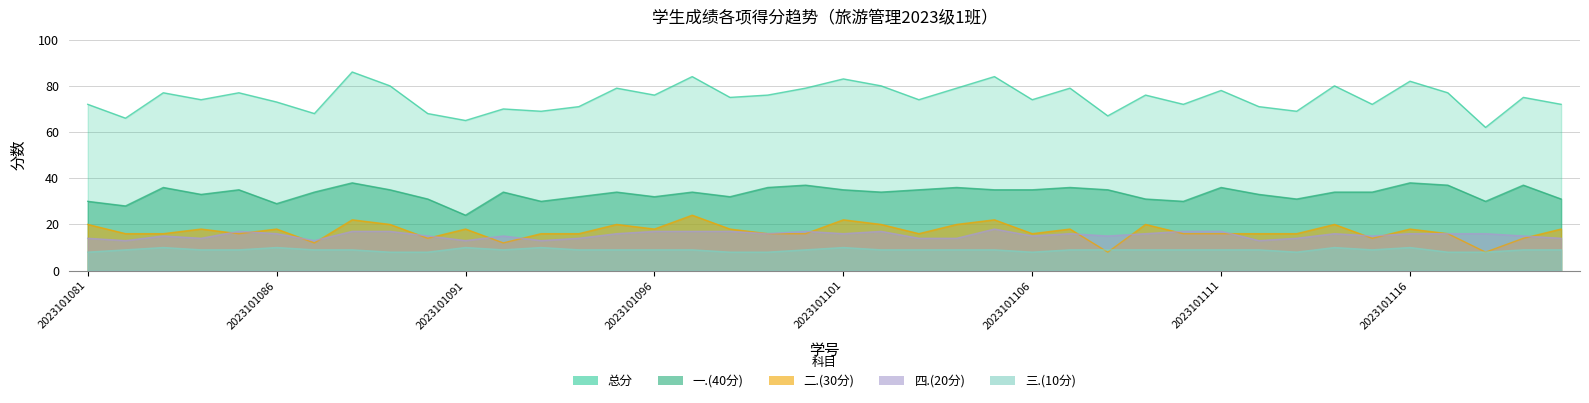

What value does the 四.(20分) series have at 2023101094?

14